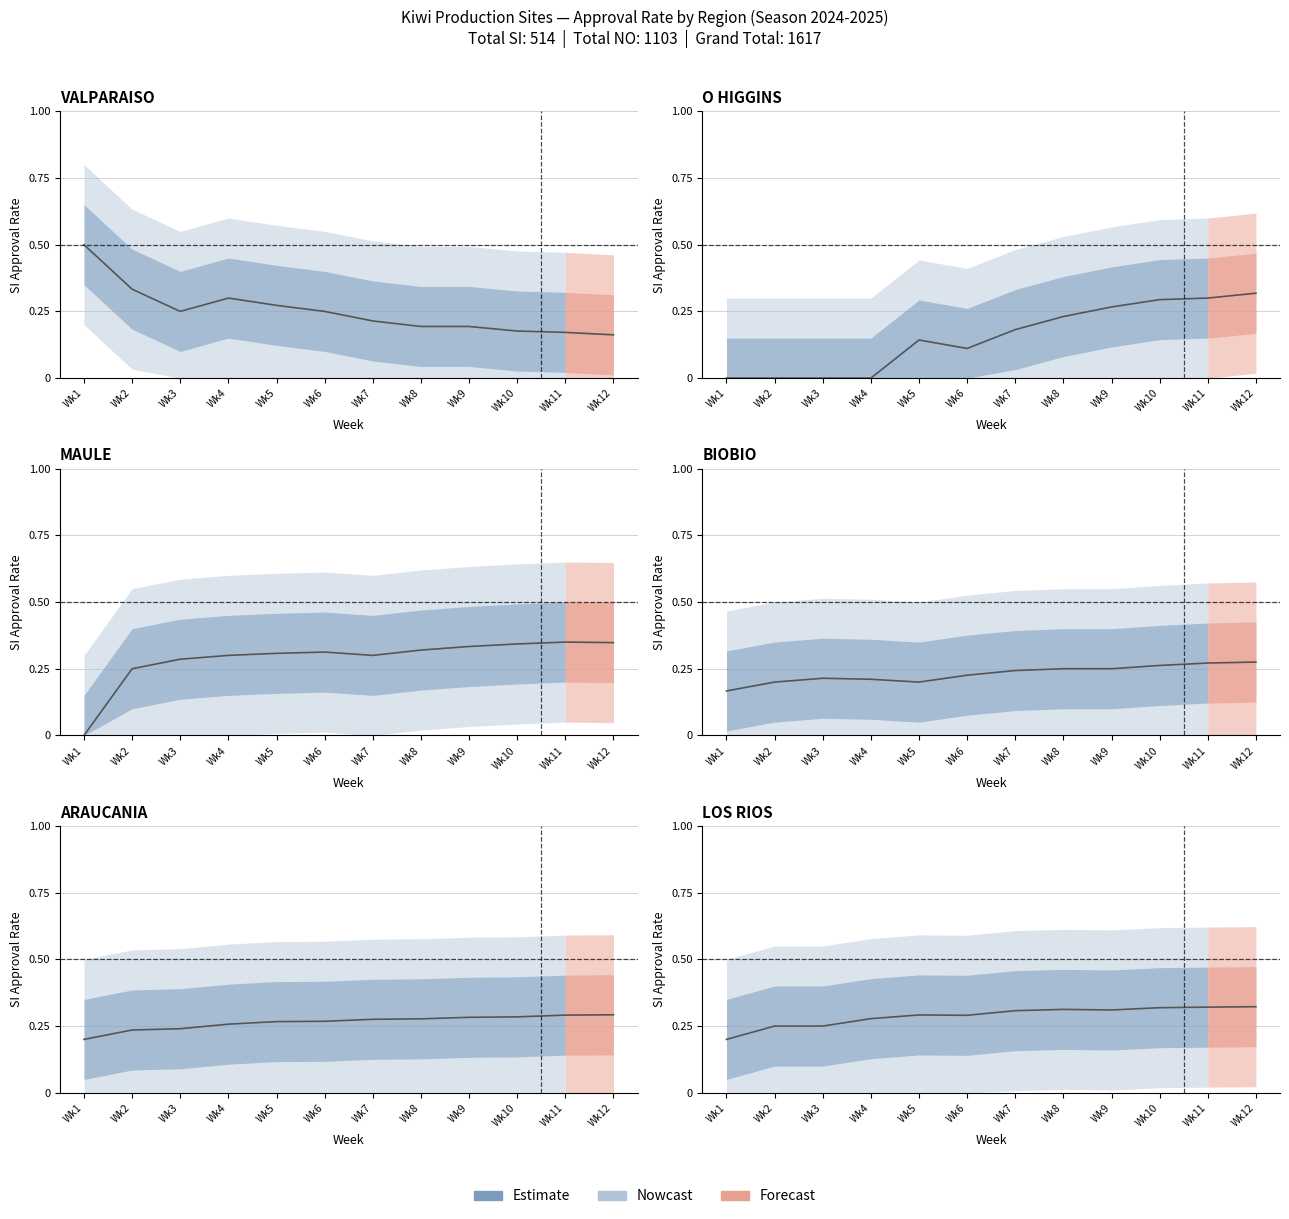

How many points are higher than both their immediate neighbors (excluding endpoints)?

2